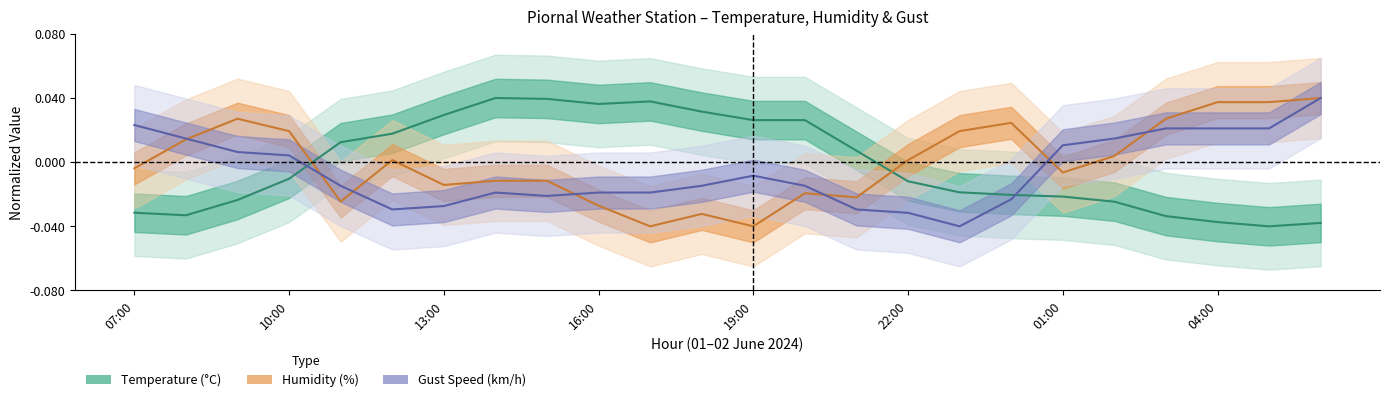

Does the chart display data point markers on the line(s)?

No